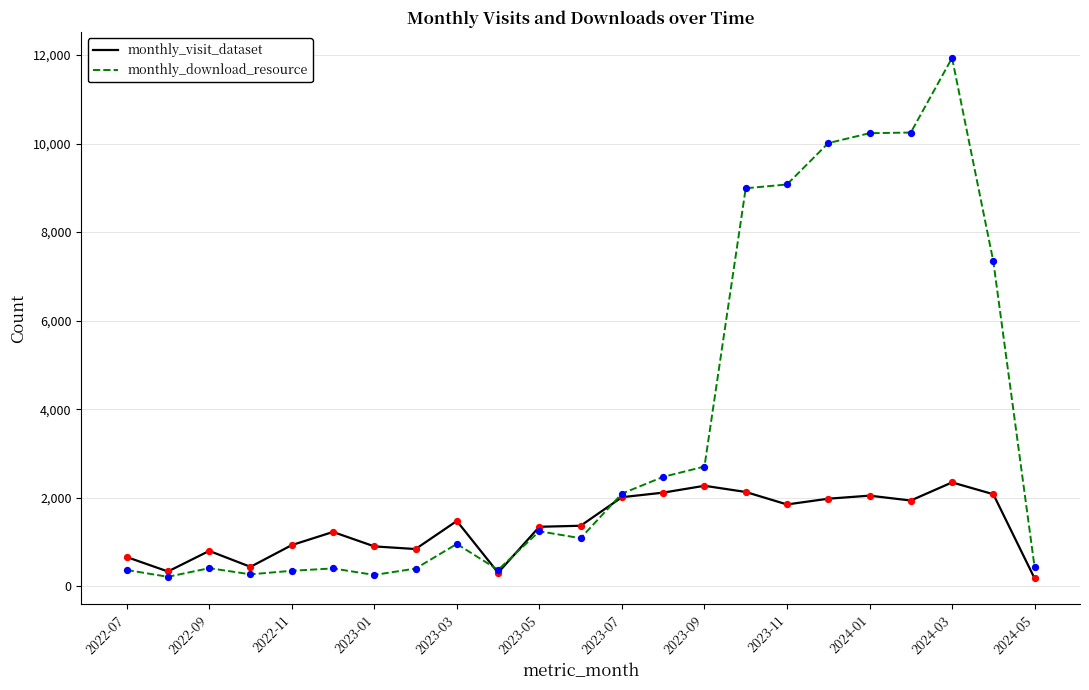

What are all the series names shown in the legend?

monthly_visit_dataset, monthly_download_resource